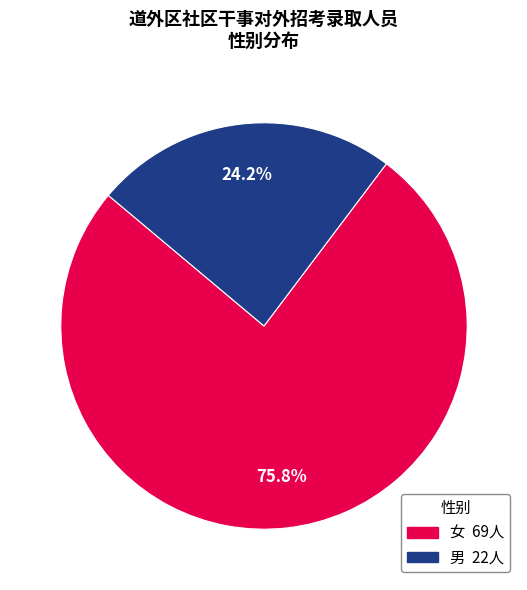

Rank the categories by value from lowest to highest.

男, 女